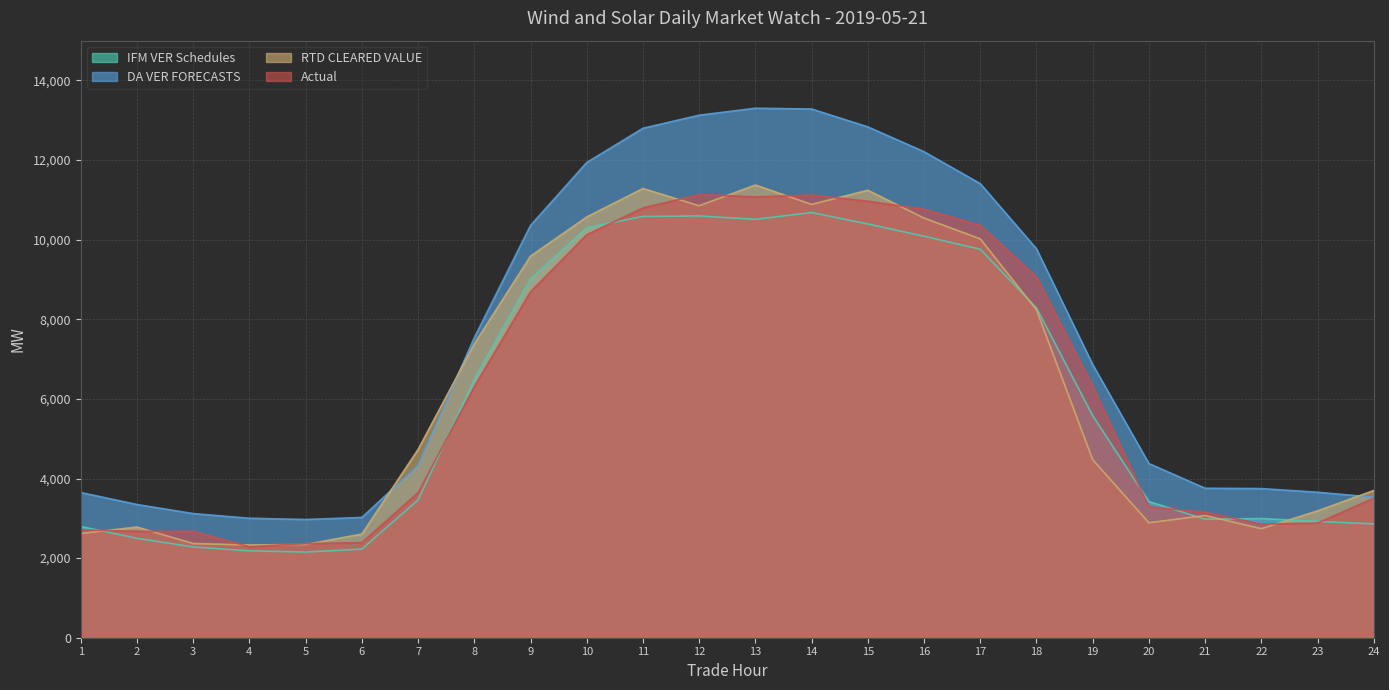

Between which two adjacent categories do Actual and IFM VER Schedules first intersect?

1 and 2